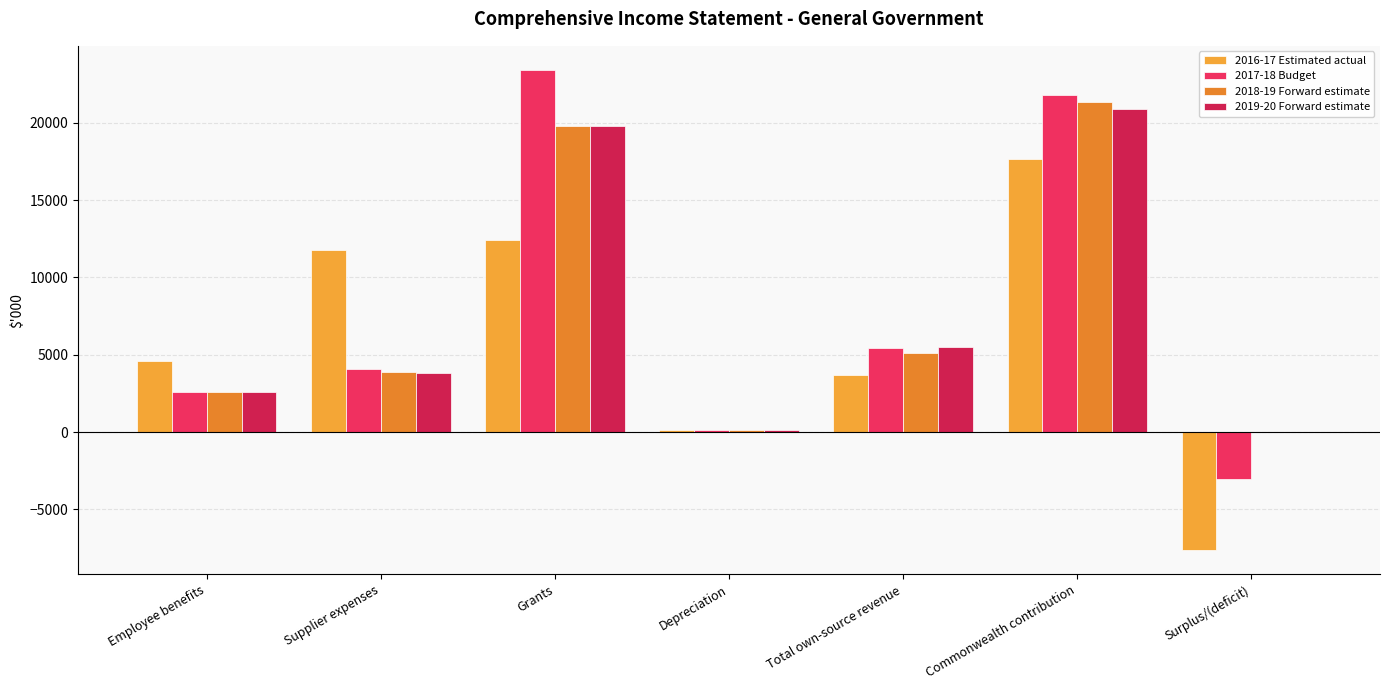

What is the total value across all series at Surplus/(deficit)?

-10670